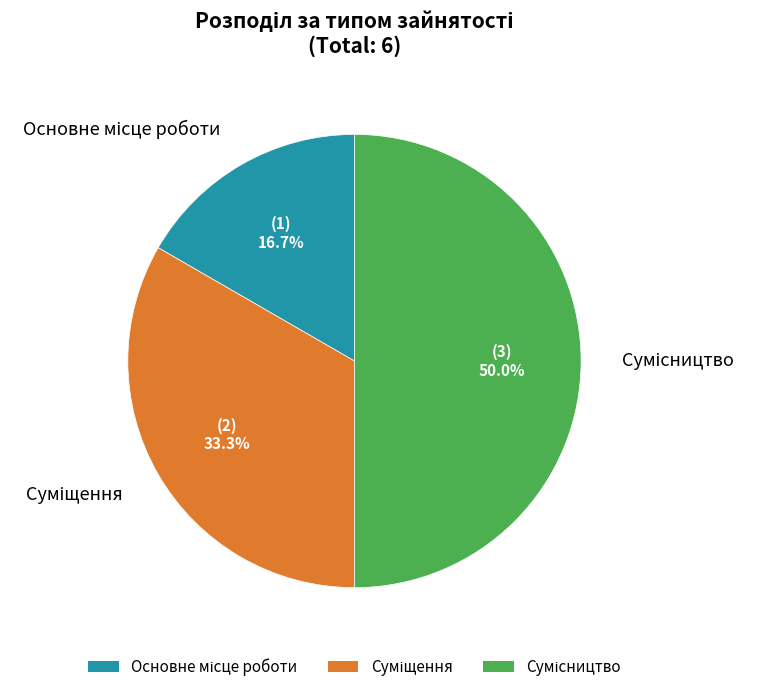

To the nearest percent, what is the difference between the Основне місце роботи and Сумісництво slice percentages?

33%